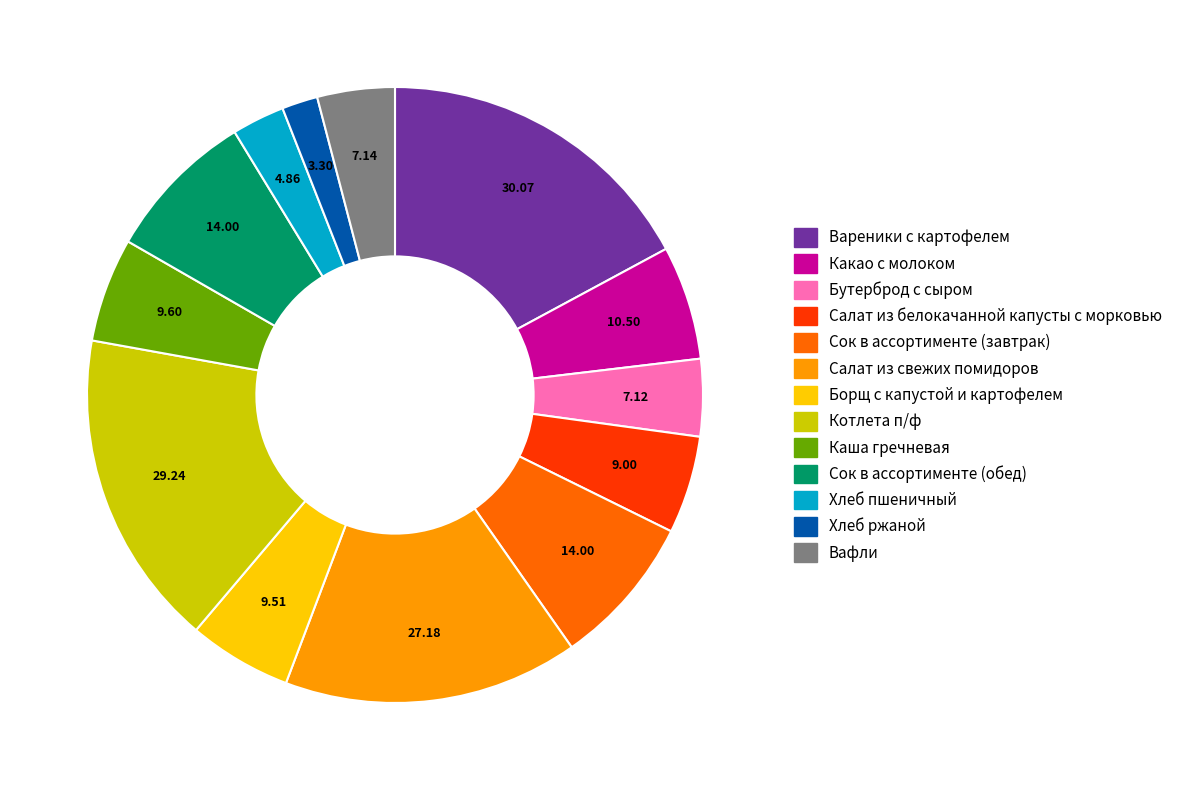

Which slice is the smallest?

Хлеб ржаной